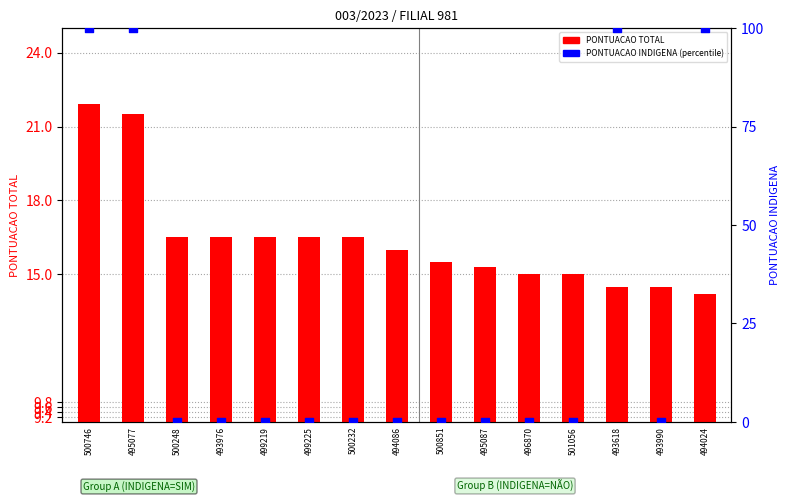

What is the total value across all series at 496870?

15.0